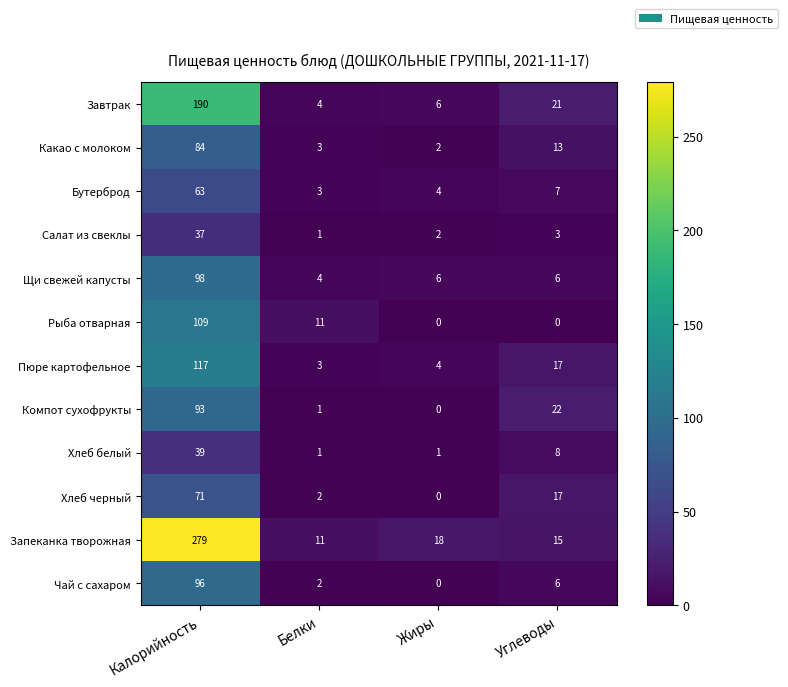

What is the difference between the maximum and second lowest values in the Чай с сахаром series?

94